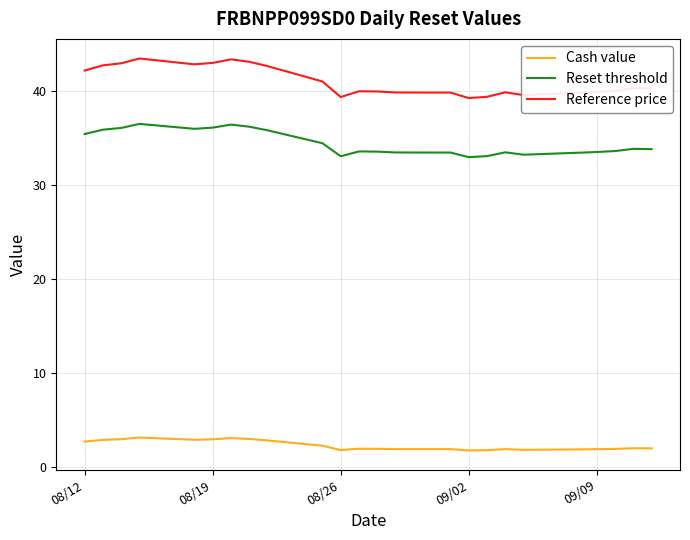

What is the difference between the maximum and minimum values in the Cash value series?

1.4